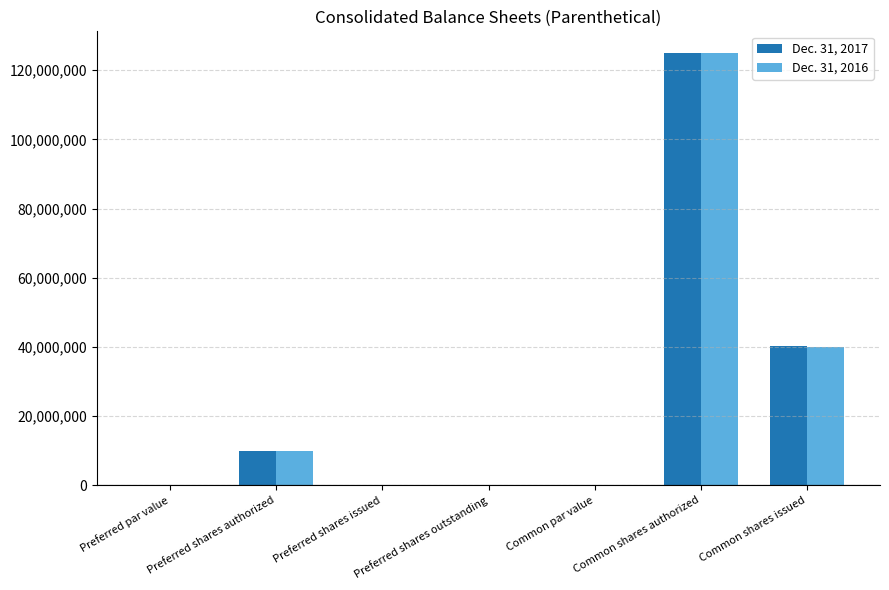

Is it true that Dec. 31, 2016 equals 15008454.2 at Preferred shares authorized?

False